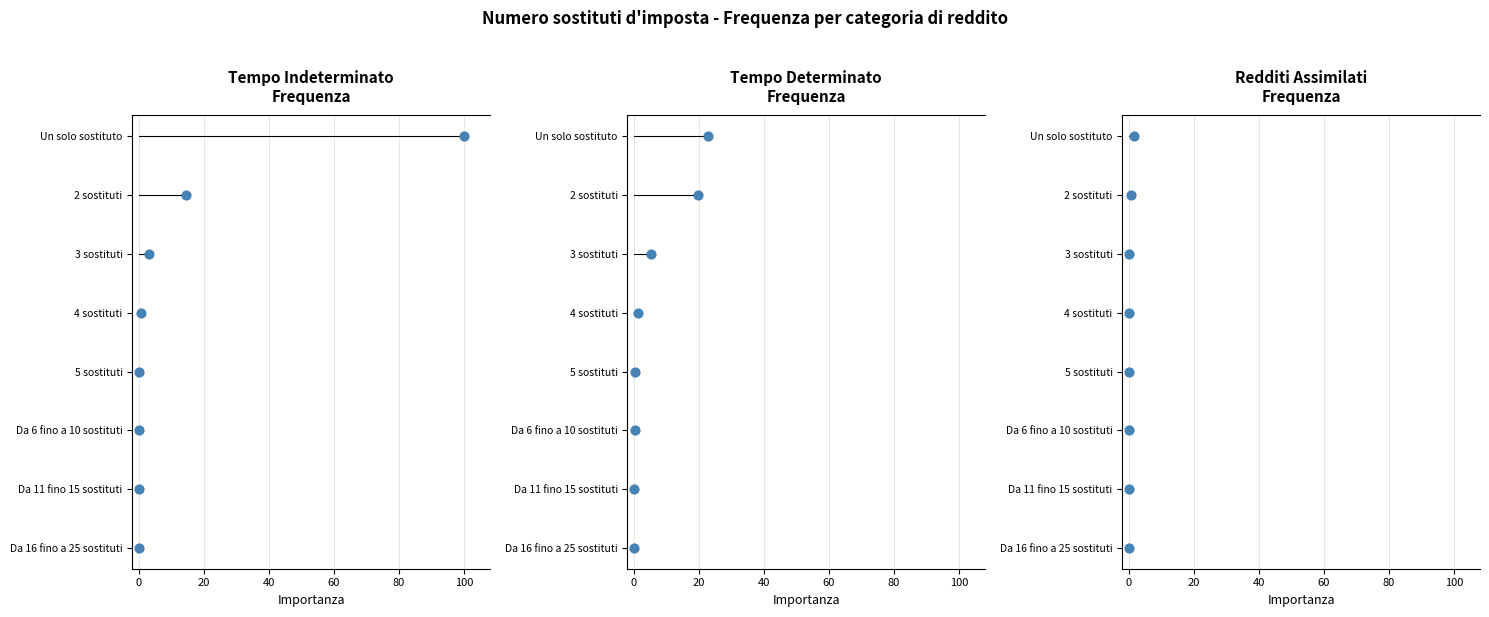

What is the total value across all series at 20?

3